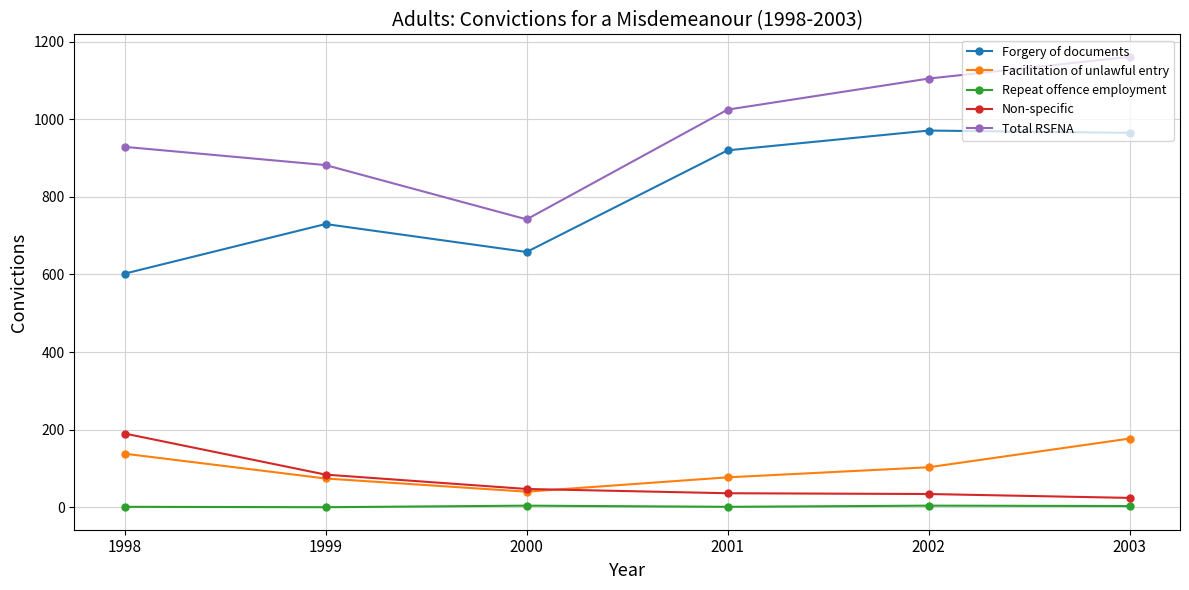

Which series has the largest total across all categories?

Total RSFNA